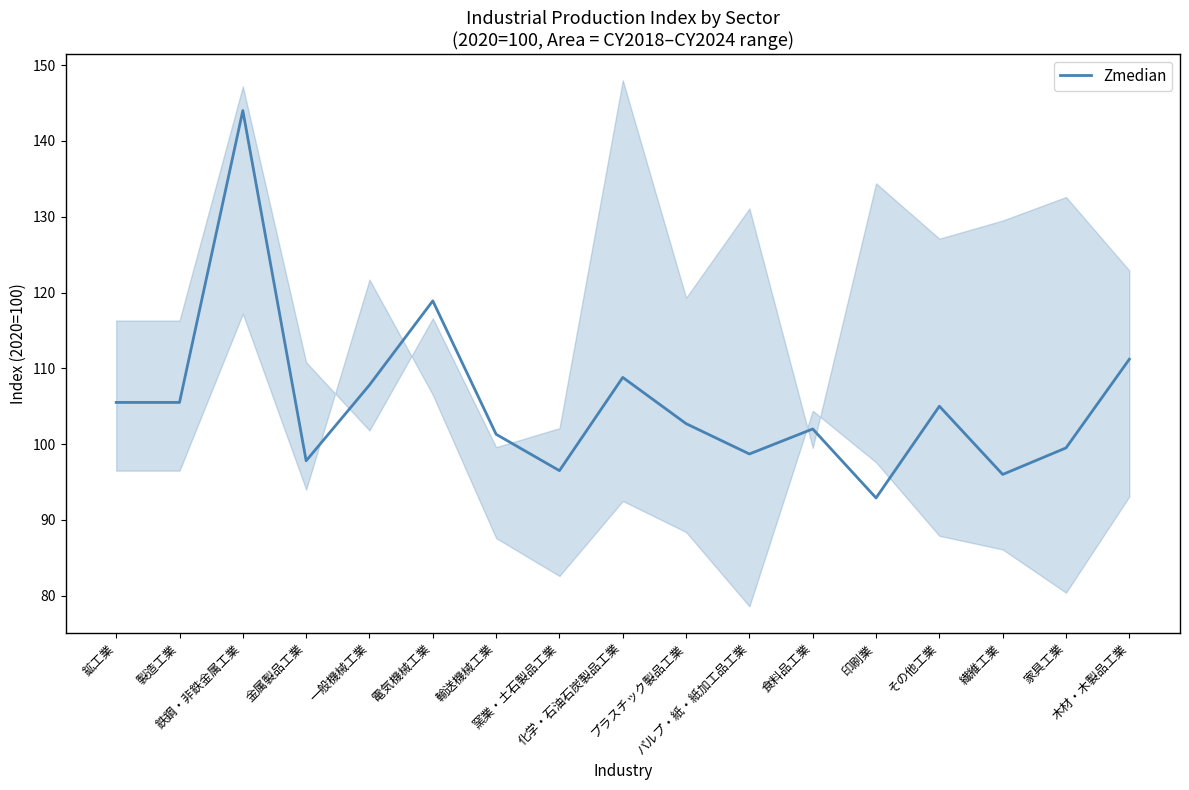

What is the difference between the values at パルプ・紙・紙加工品工業 and 鉄鋼・非鉄金属工業?

45.3